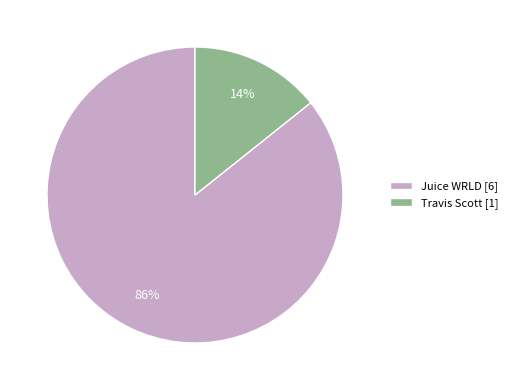

Does any single category account for the majority?

Yes